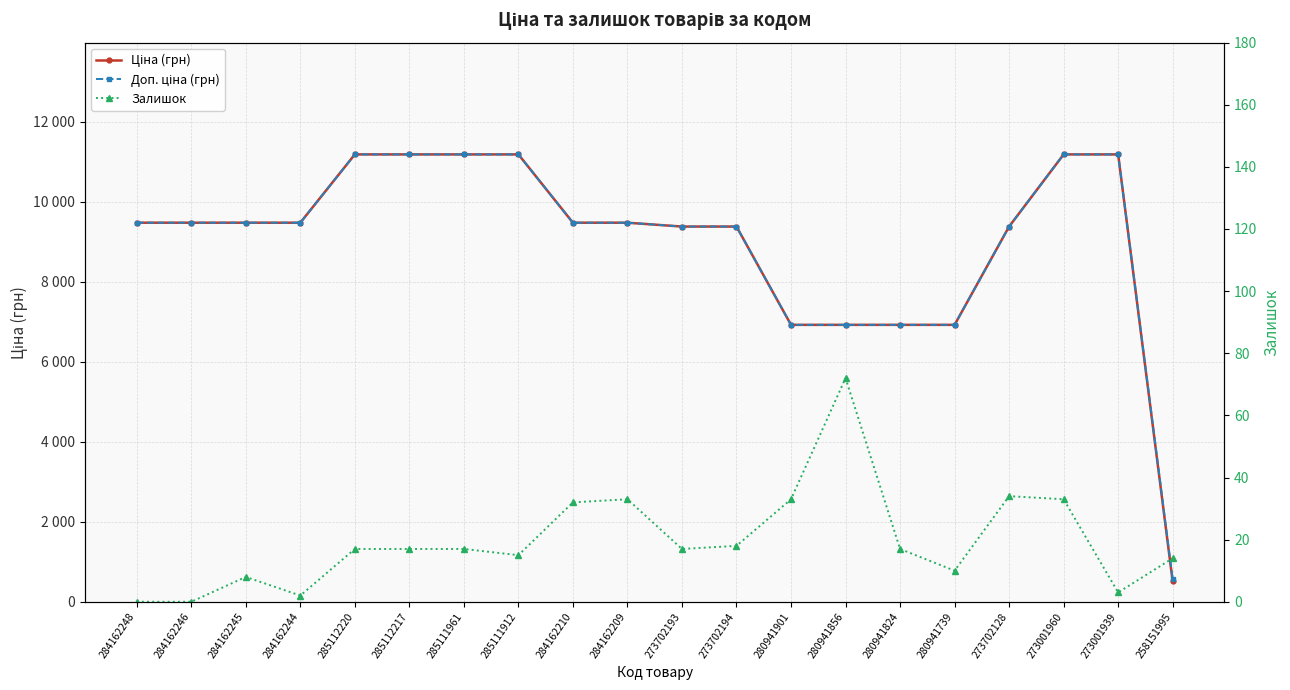

What is the label of the 13th point from the right?

285111912